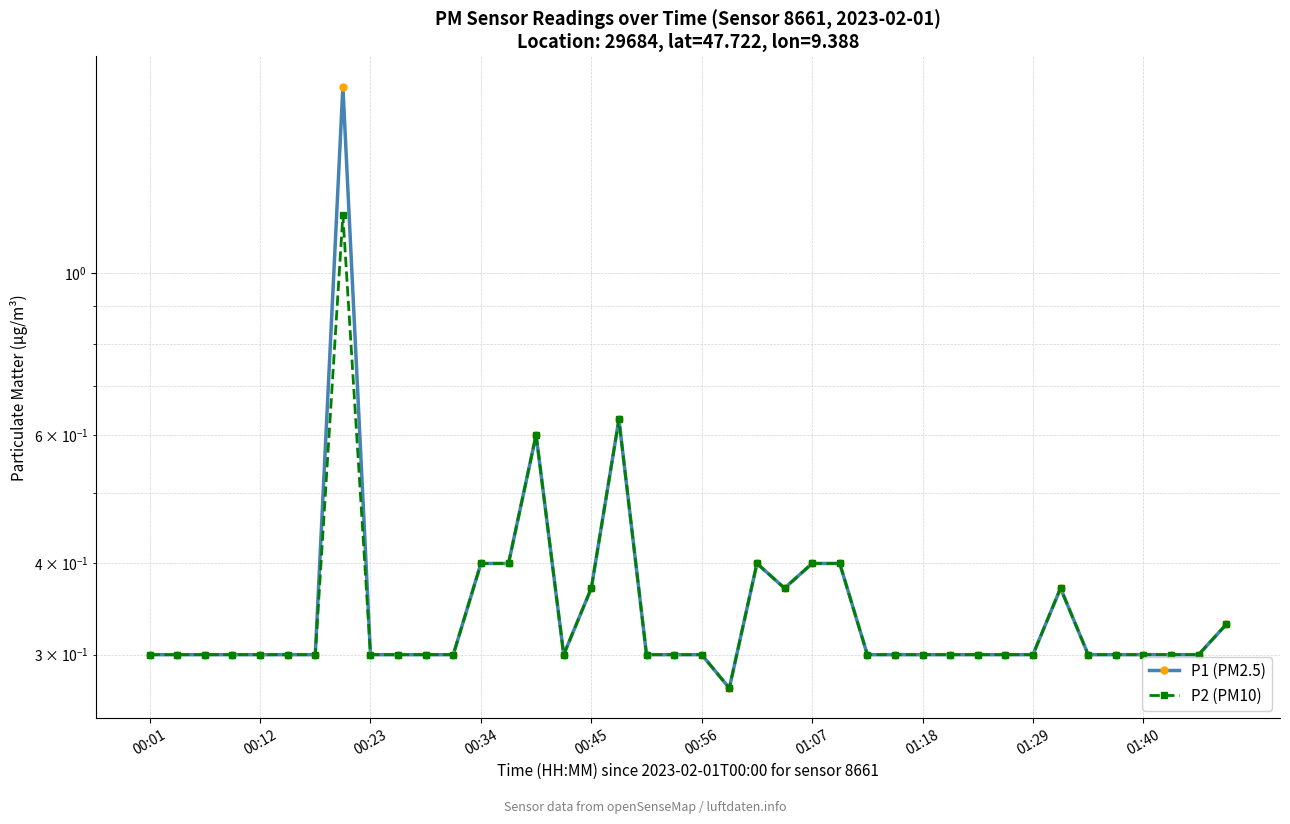

Rank the series at 00:34 from lowest to highest value.

P1 (PM2.5), P2 (PM10)